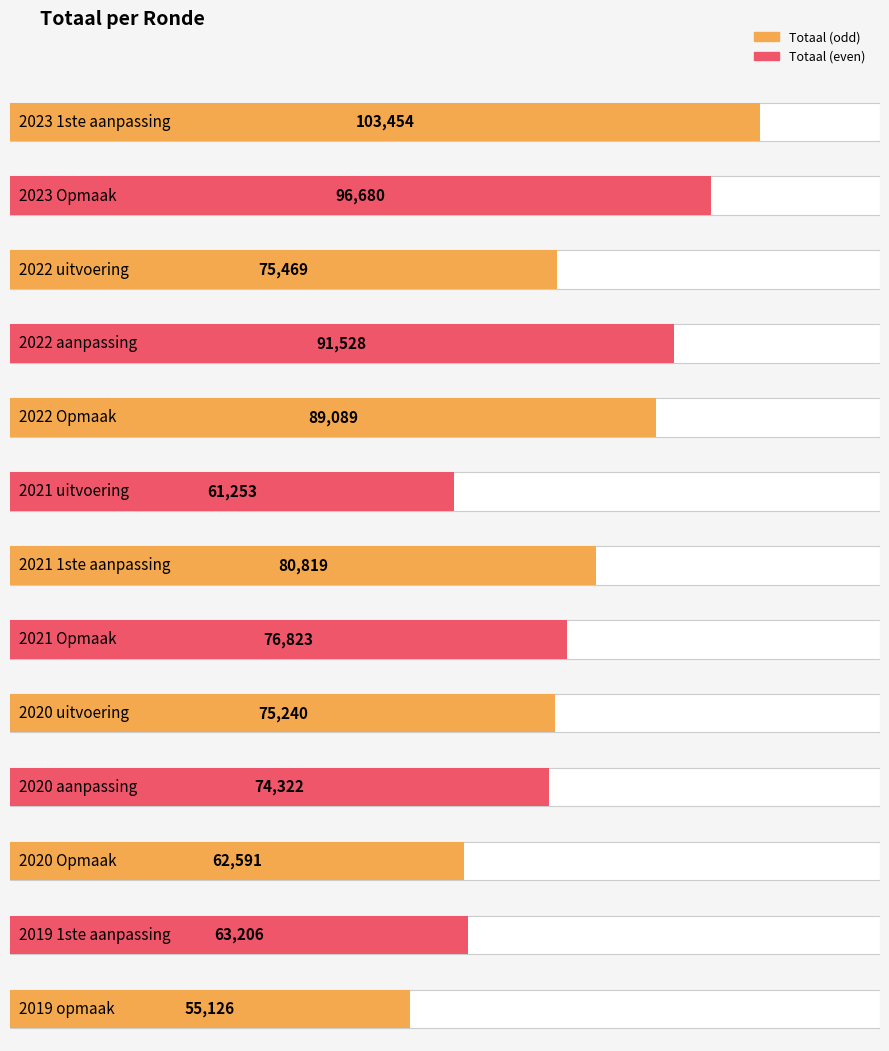

What is the label of the 12th bar from the right?

2023 Opmaak